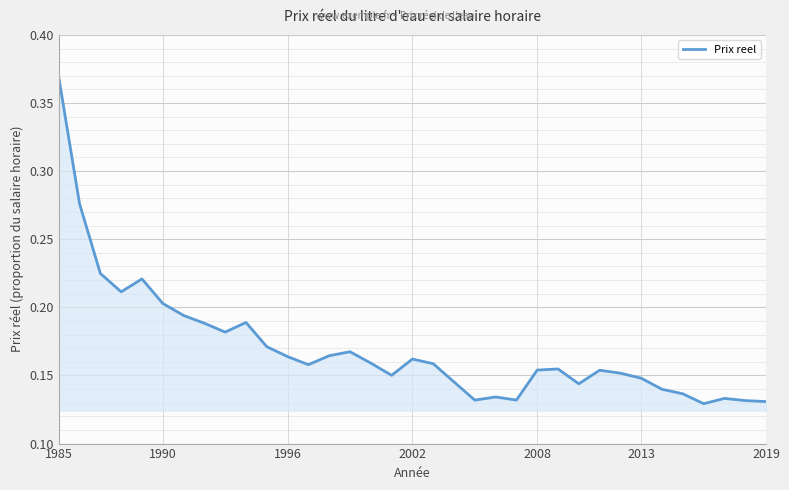

How many lines are shown in the chart?

1